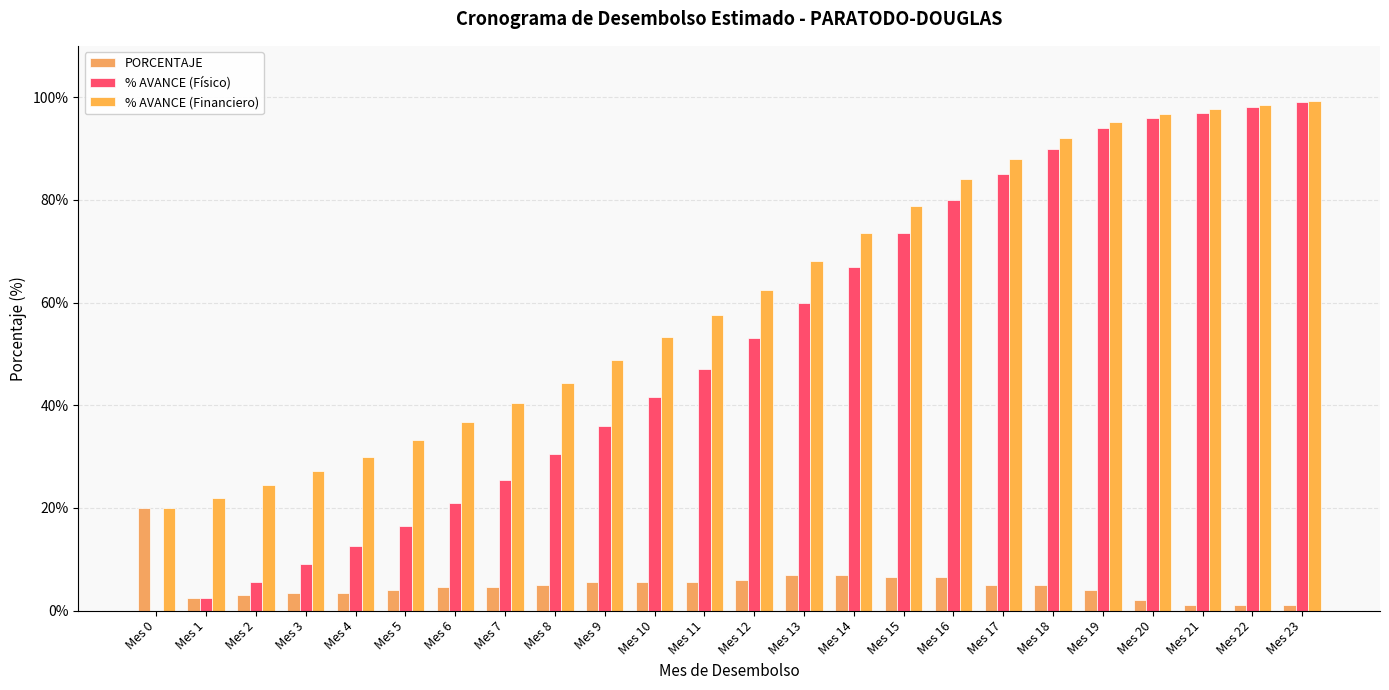

Reading right to left, what are all the values shown in this chart?

PORCENTAJE: Mes 23=1.0	Mes 22=1.0	Mes 21=1.0	Mes 20=2.0	Mes 19=4.0	Mes 18=5.0	Mes 17=5.0	Mes 16=6.5	Mes 15=6.5	Mes 14=7.0	Mes 13=7.0	Mes 12=6.0	Mes 11=5.5	Mes 10=5.5	Mes 9=5.5	Mes 8=5.0	Mes 7=4.5	Mes 6=4.5	Mes 5=4.0	Mes 4=3.5	Mes 3=3.5	Mes 2=3.0	Mes 1=2.5	Mes 0=20.0
% AVANCE (Físico): Mes 23=99.0	Mes 22=98.0	Mes 21=97.0	Mes 20=96.0	Mes 19=94.0	Mes 18=90.0	Mes 17=85.0	Mes 16=80.0	Mes 15=73.5	Mes 14=67.0	Mes 13=60.0	Mes 12=53.0	Mes 11=47.0	Mes 10=41.5	Mes 9=36.0	Mes 8=30.5	Mes 7=25.5	Mes 6=21.0	Mes 5=16.5	Mes 4=12.5	Mes 3=9.0	Mes 2=5.5	Mes 1=2.5	Mes 0=0.0
% AVANCE (Financiero): Mes 23=99.2	Mes 22=98.4	Mes 21=97.6	Mes 20=96.8	Mes 19=95.2	Mes 18=92.0	Mes 17=88.0	Mes 16=84.0	Mes 15=78.8	Mes 14=73.6	Mes 13=68.0	Mes 12=62.4	Mes 11=57.6	Mes 10=53.2	Mes 9=48.8	Mes 8=44.4	Mes 7=40.4	Mes 6=36.8	Mes 5=33.2	Mes 4=30.0	Mes 3=27.2	Mes 2=24.4	Mes 1=22.0	Mes 0=20.0